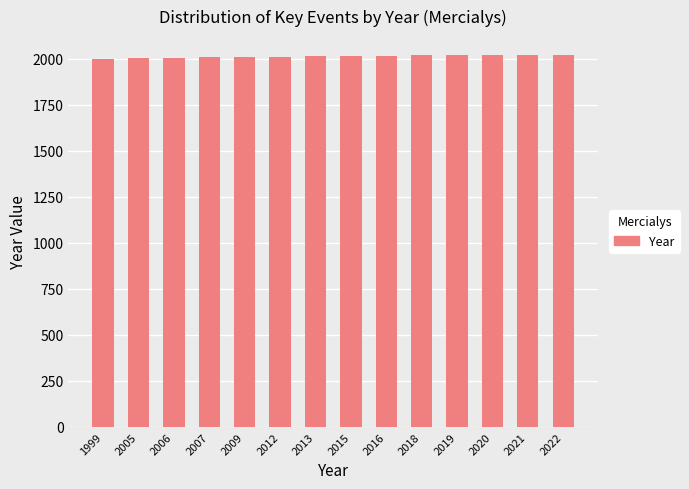

How many values are below 2015?

7